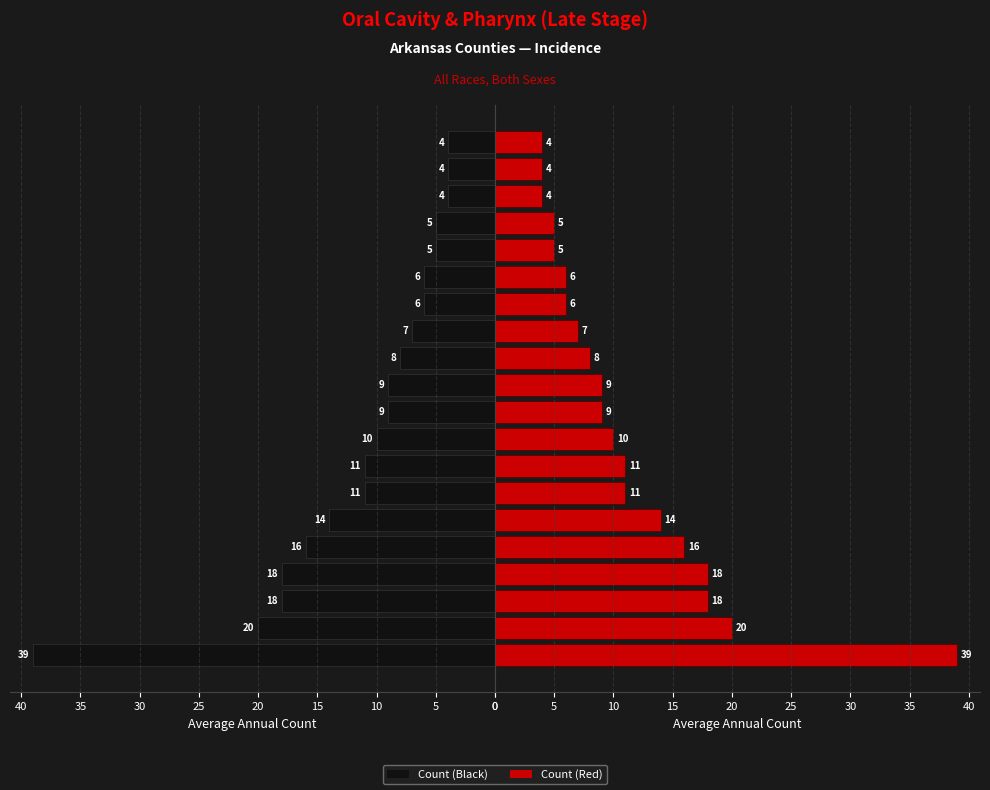

The value of Count (Right) at 10 is 18. True or false?

True